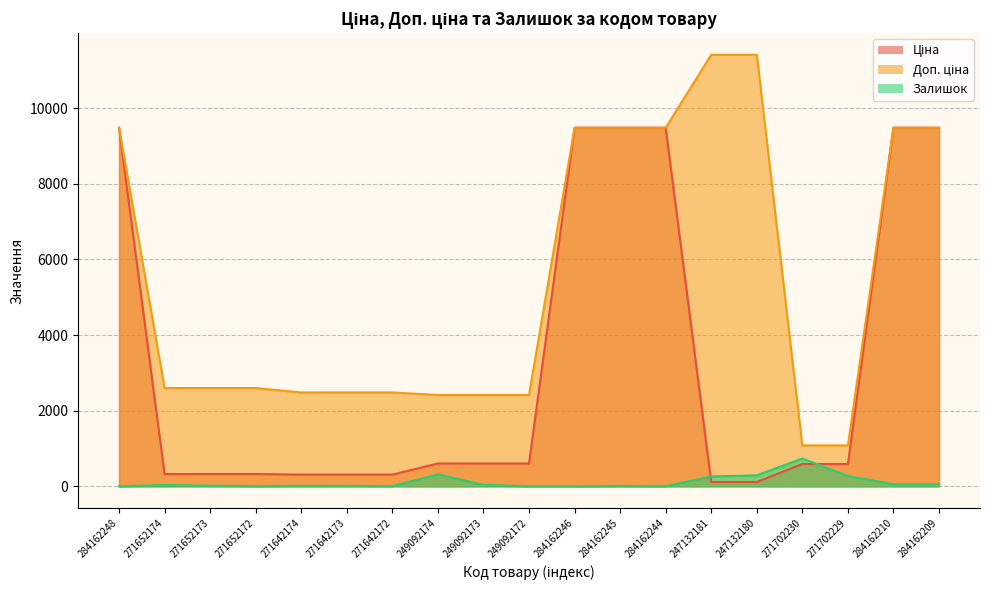

How many data points does each series have?

19